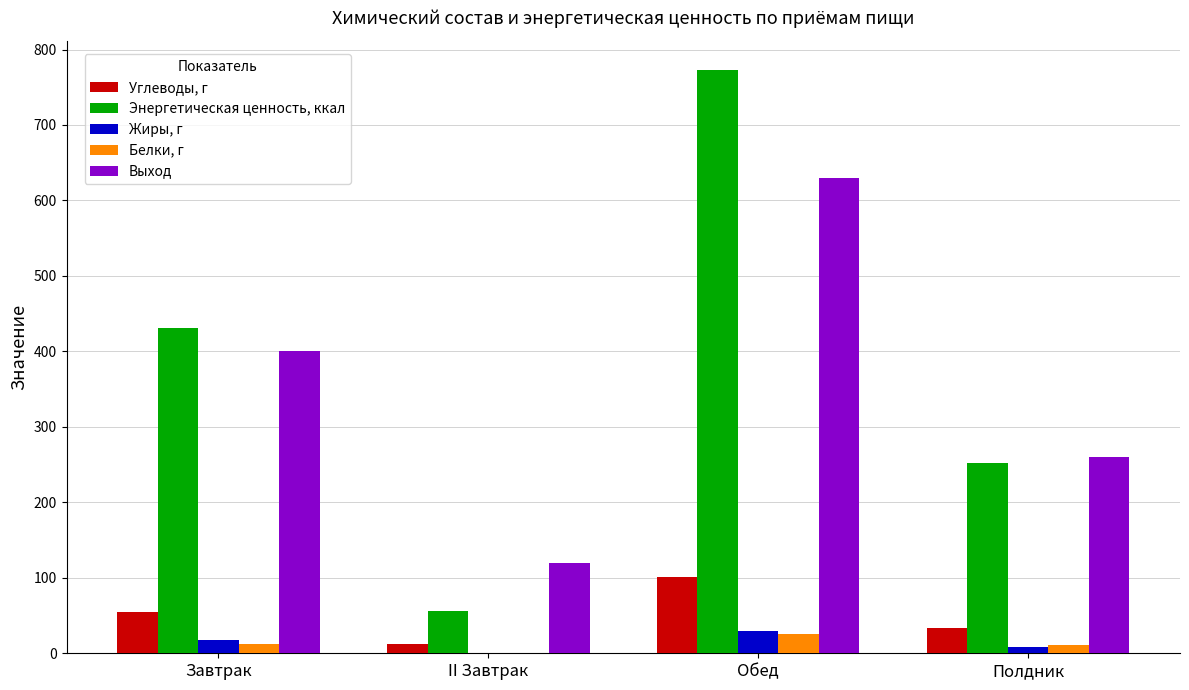

What is the average value of the Жиры, г series?

14.2